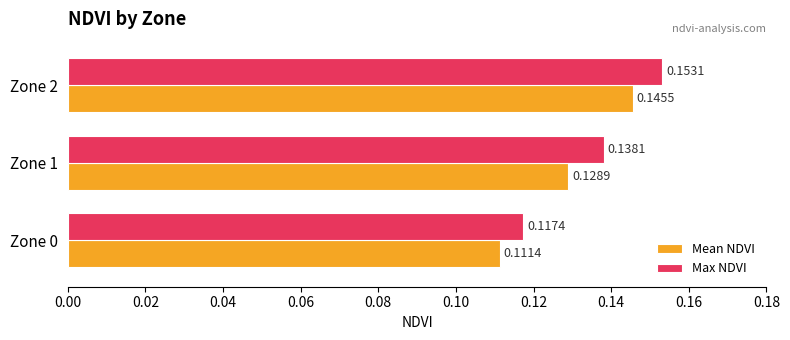

What is the sum of all Mean NDVI values?

0.4